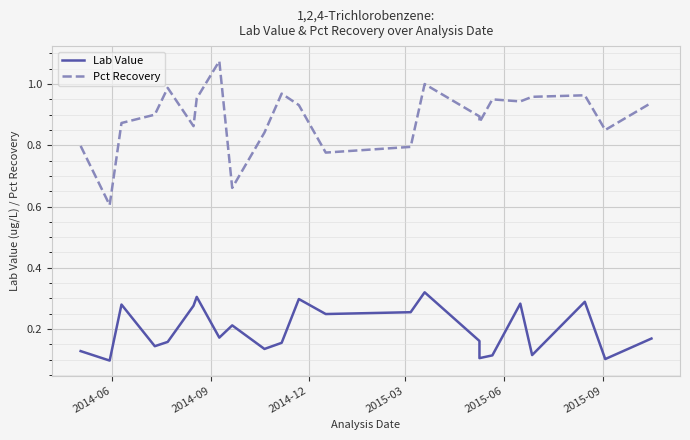

In Pct Recovery, how many points are lower than both neighbors (excluding endpoints)?

7